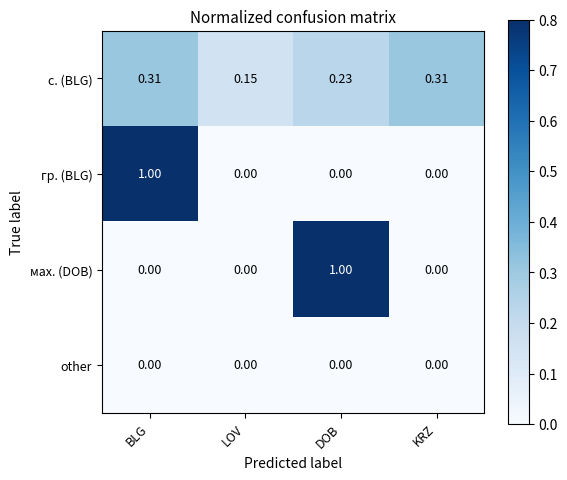

Where is с. (BLG) nearest to the value 0?

LOV